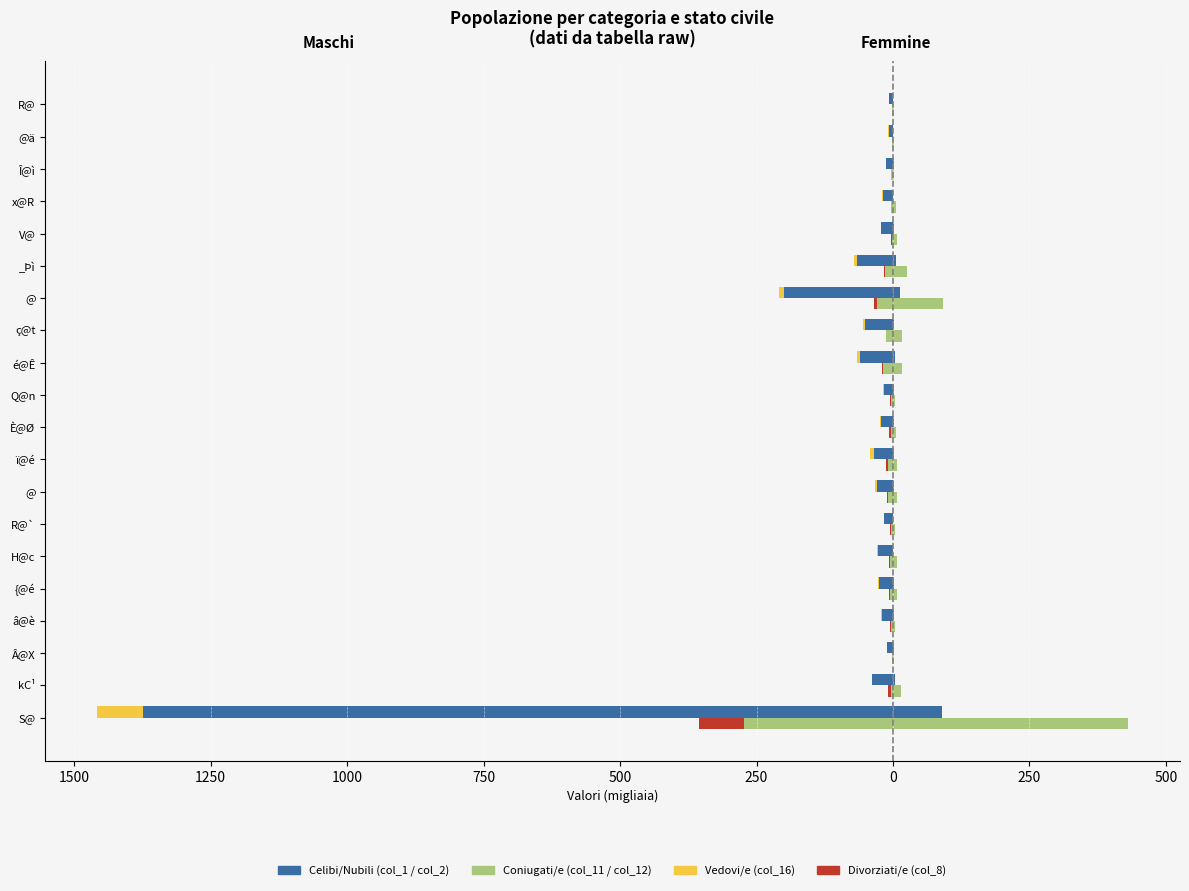

At which category is the sum across all series the highest?

R@